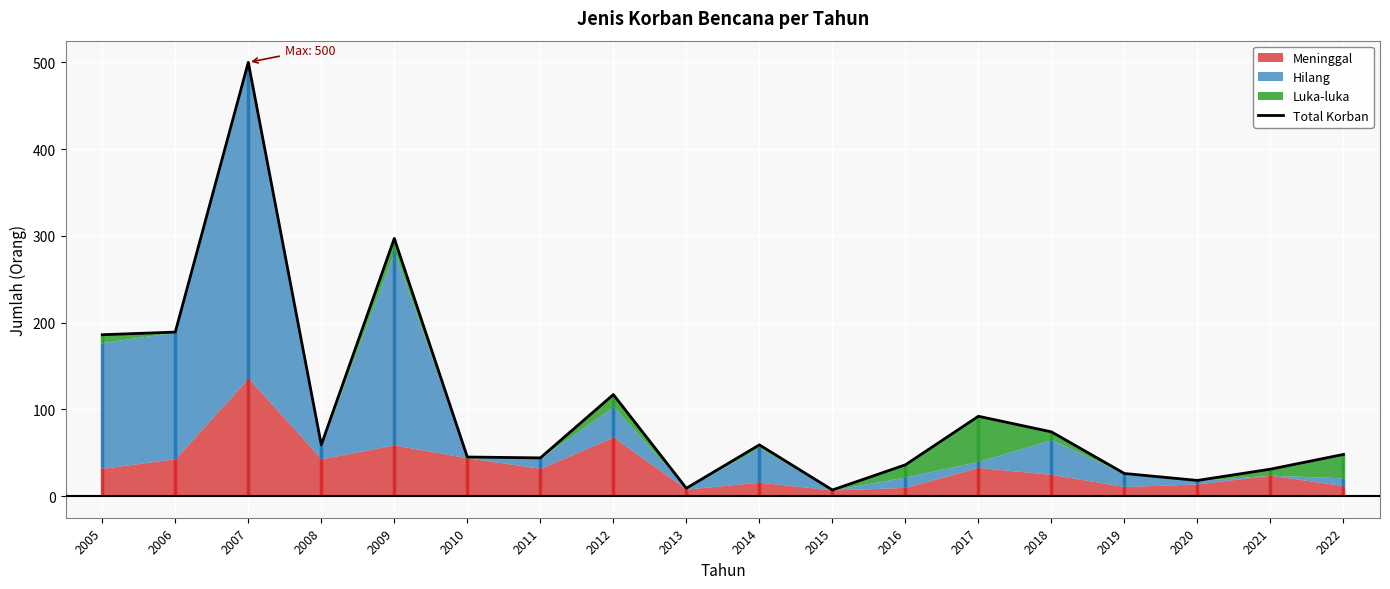

Reading left to right, transcribe all the data shown in this chart.

2005=186	2006=189	2007=500	2008=59	2009=297	2010=45	2011=44	2012=117	2013=9	2014=59	2015=7	2016=36	2017=92	2018=74	2019=26	2020=18	2021=31	2022=48